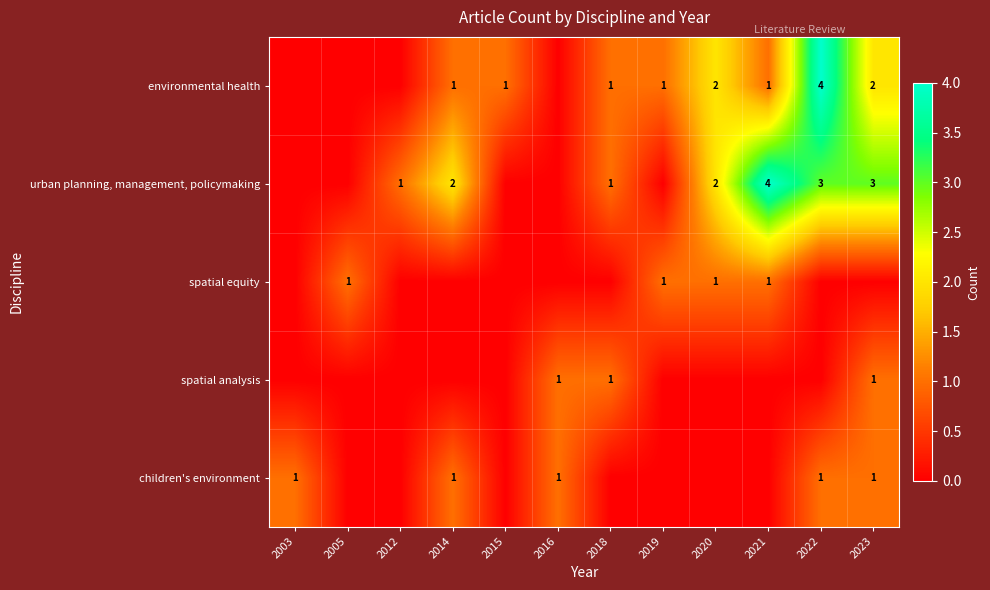

True or false: environmental health has a value of 2 at 2018.

False